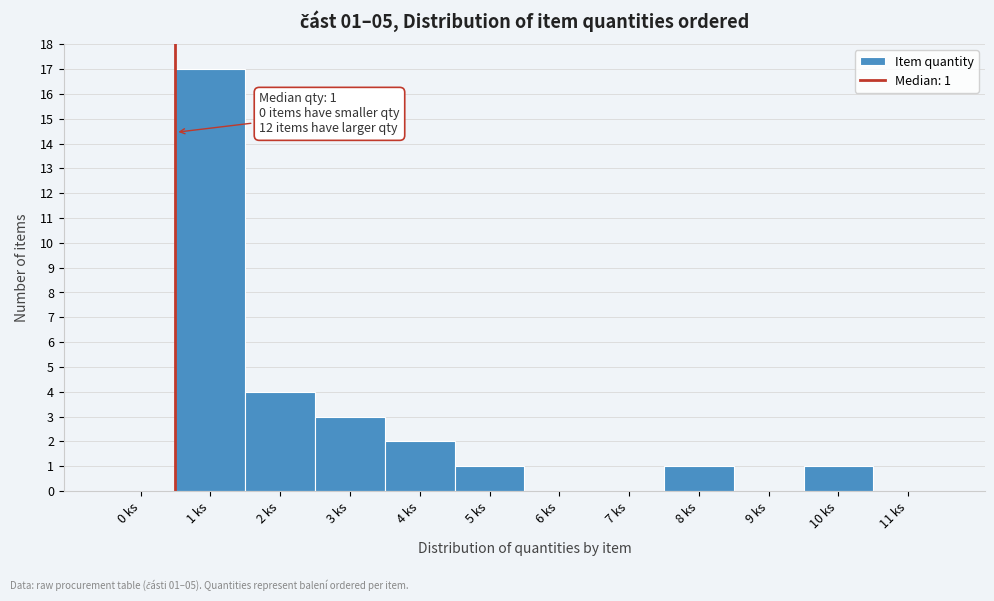

Reading right to left, extract all data points from this chart.

11 ks=0	10 ks=1	9 ks=0	8 ks=1	7 ks=0	6 ks=0	5 ks=1	4 ks=2	3 ks=3	2 ks=4	1 ks=17	0 ks=0